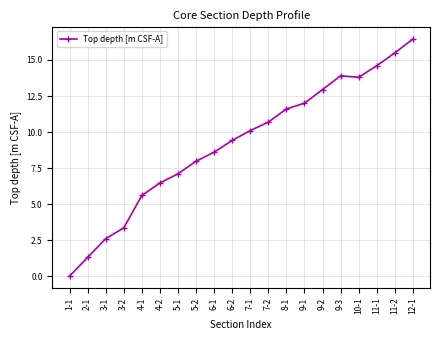

What is the difference between the second highest and minimum values?

15.5